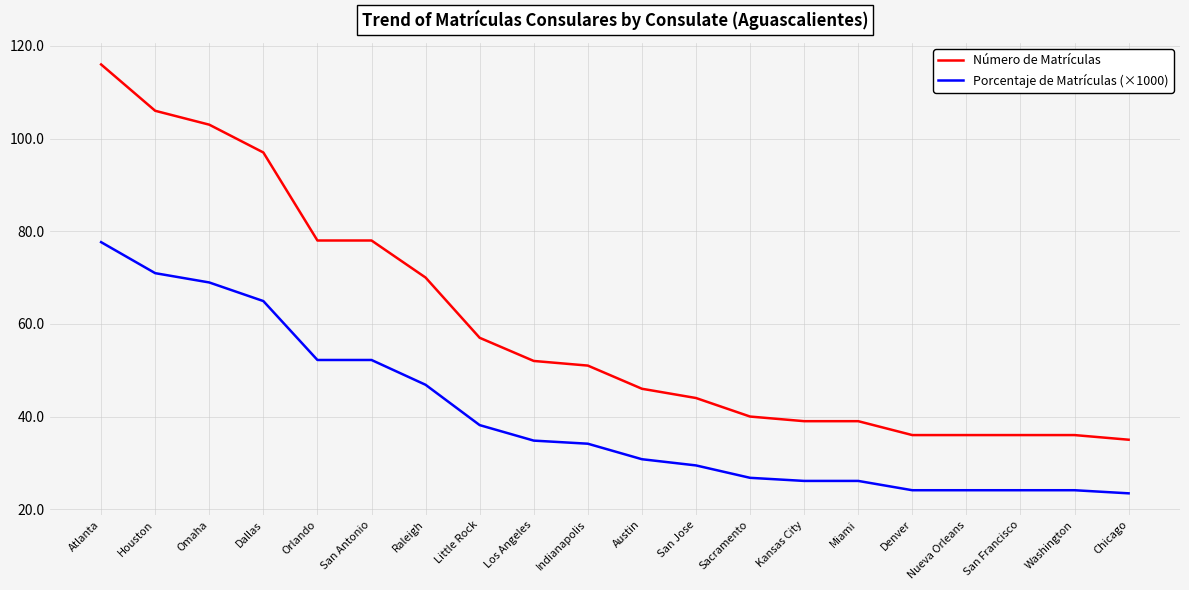

True or false: Número de Matrículas and Porcentaje de Matrículas (×1000) cross at least once.

False